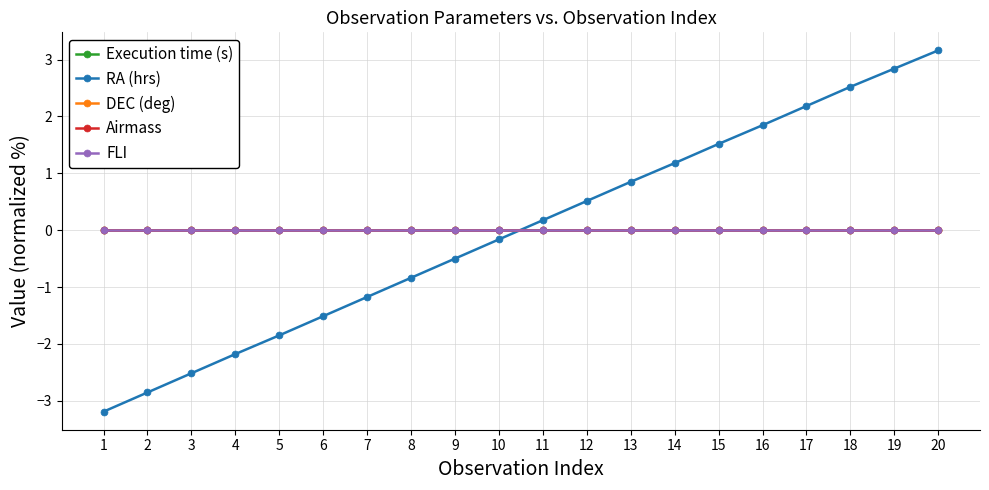

Which series has the largest total across all categories?

Execution time (s)